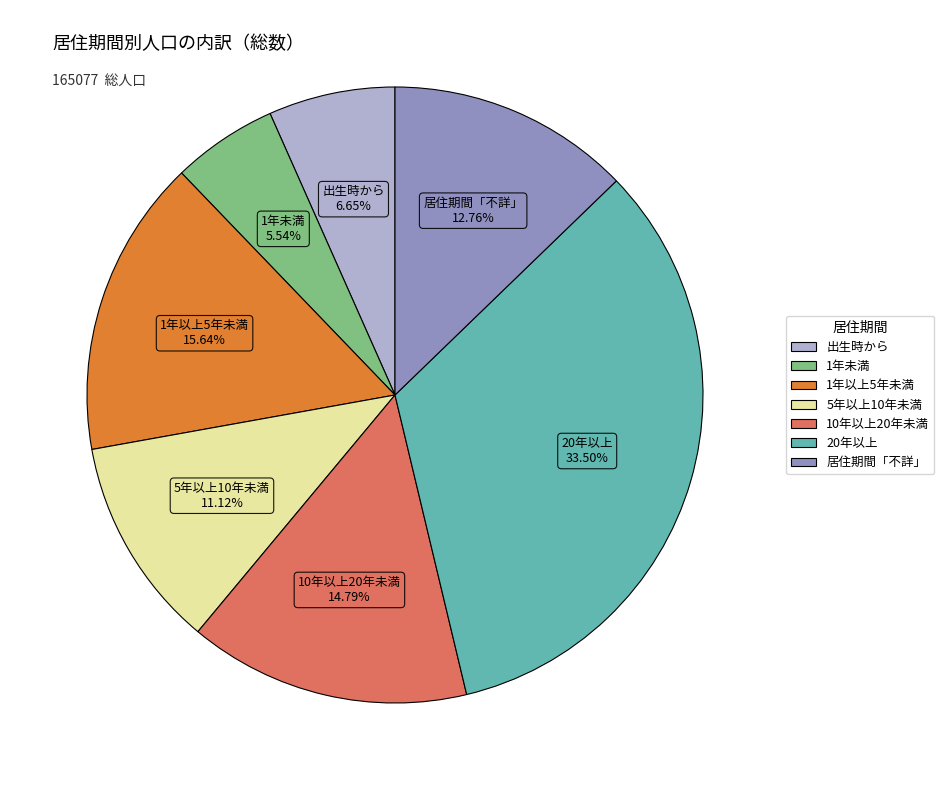

What is the largest slice in the pie chart?

20年以上